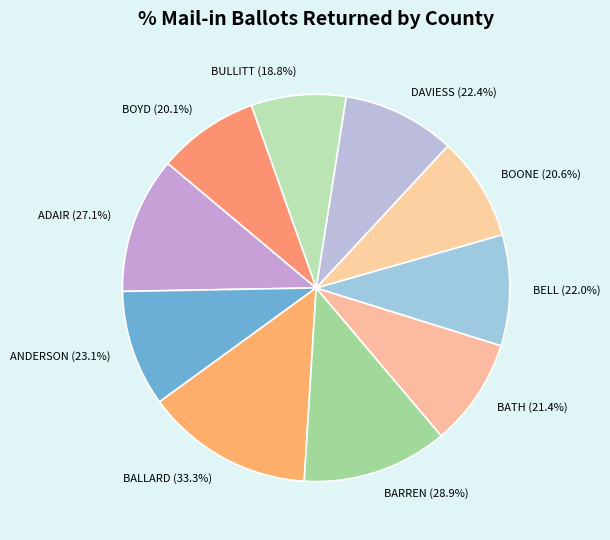

Which has a higher value, ADAIR or ANDERSON?

ADAIR